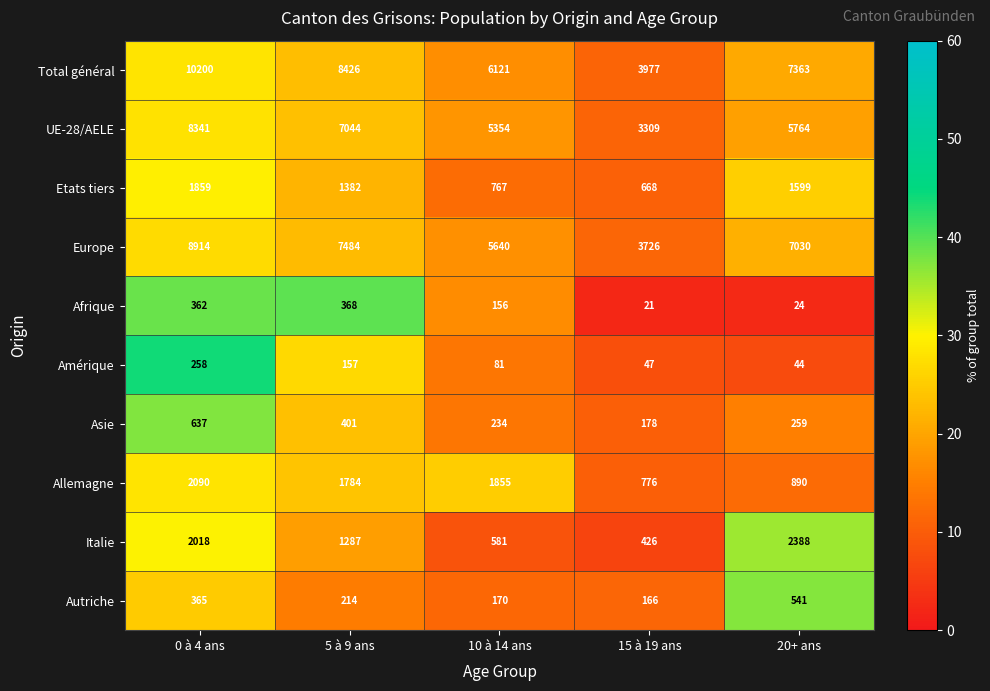

The value of Afrique at 15 à 19 ans is 11. True or false?

False